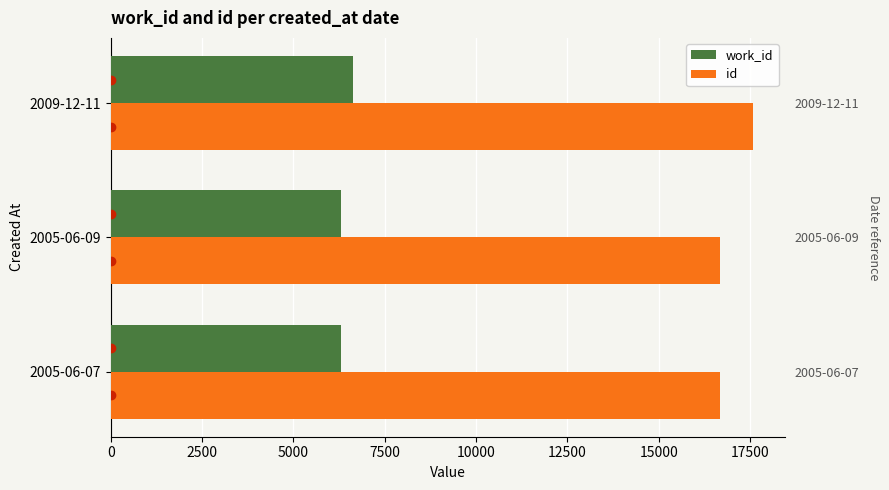

What is the sum of the id values at 2005-06-07 and 2009-12-11?

34258